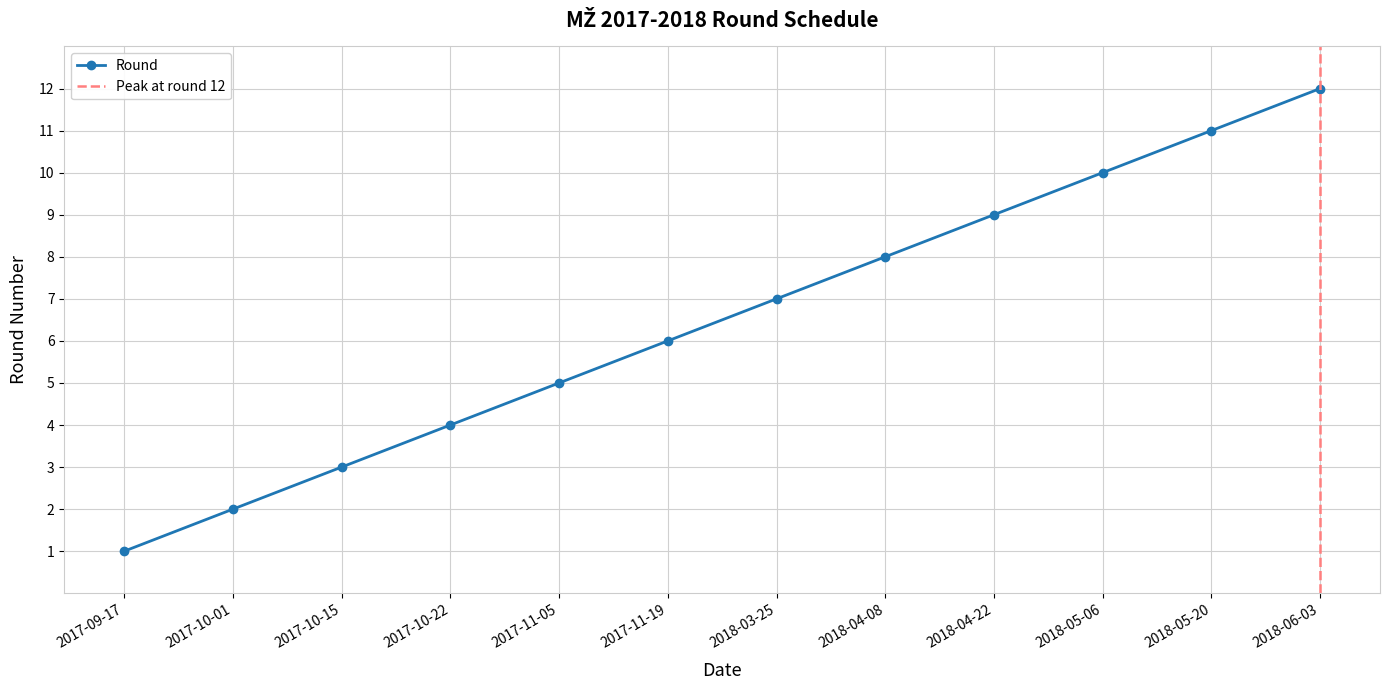

True or false: there are more than 2 points higher than both neighbors.

False